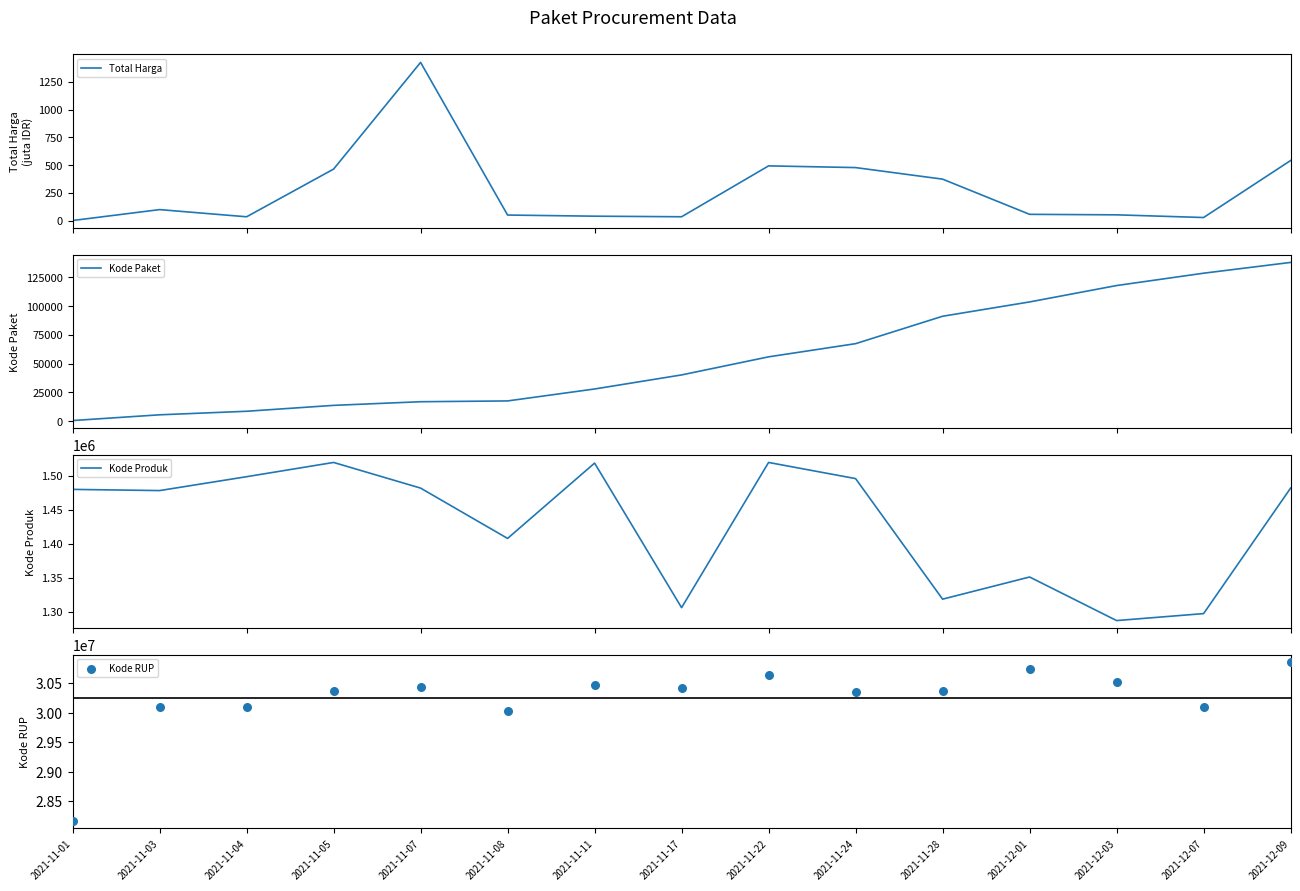

At which category is the sum across all series the highest?

2021-12-09